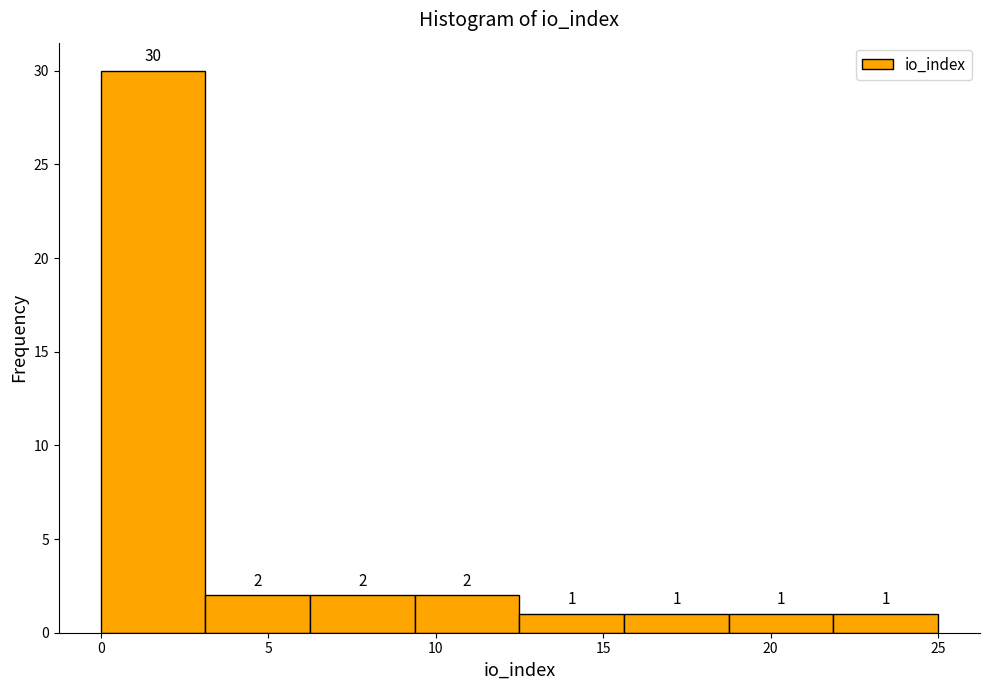

Reading left to right, transcribe this chart: for each bar, give the range it covers on the x-axis and its height. The bar edges are not printed on the chart, so give them approximately, as read against the axis.

0.0 to 3.0: 30
3.0 to 6.5: 2
6.5 to 9.5: 2
9.5 to 12.5: 2
12.5 to 15.5: 1
15.5 to 19.0: 1
19.0 to 22.0: 1
22.0 to 25.0: 1